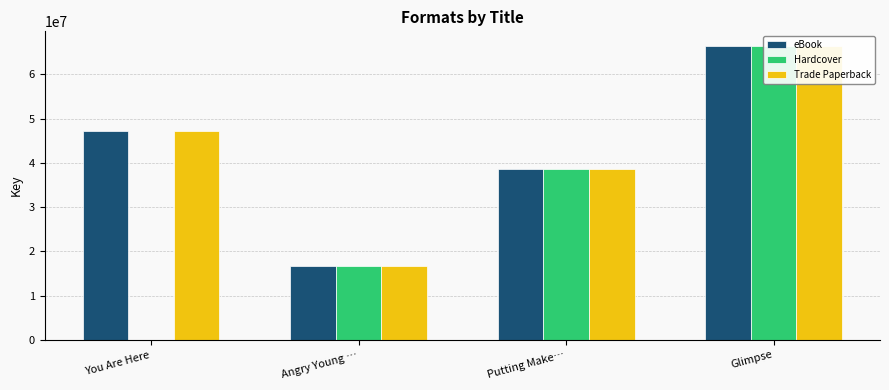

At which label does eBook reach its minimum?

Angry Young …